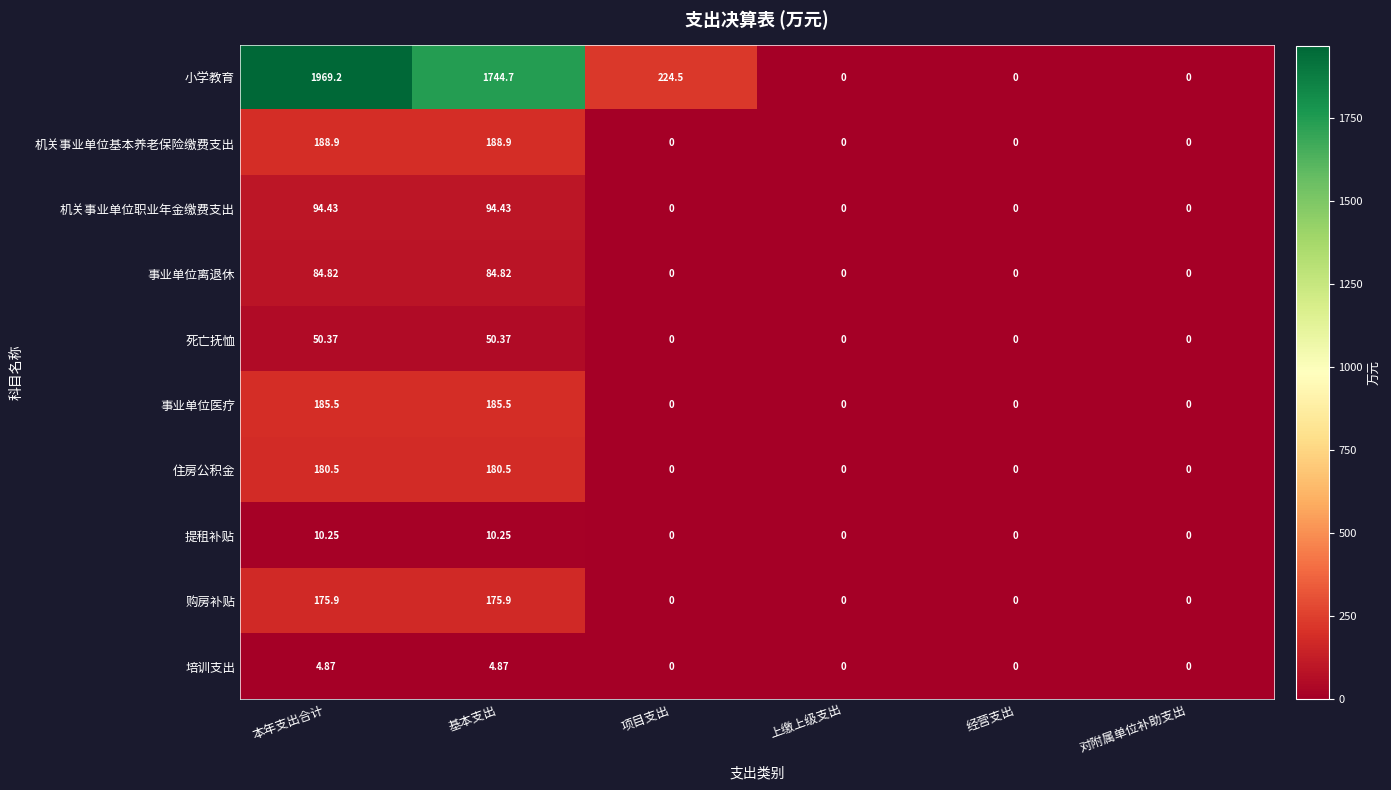

Which series has the widest spread of values?

小学教育